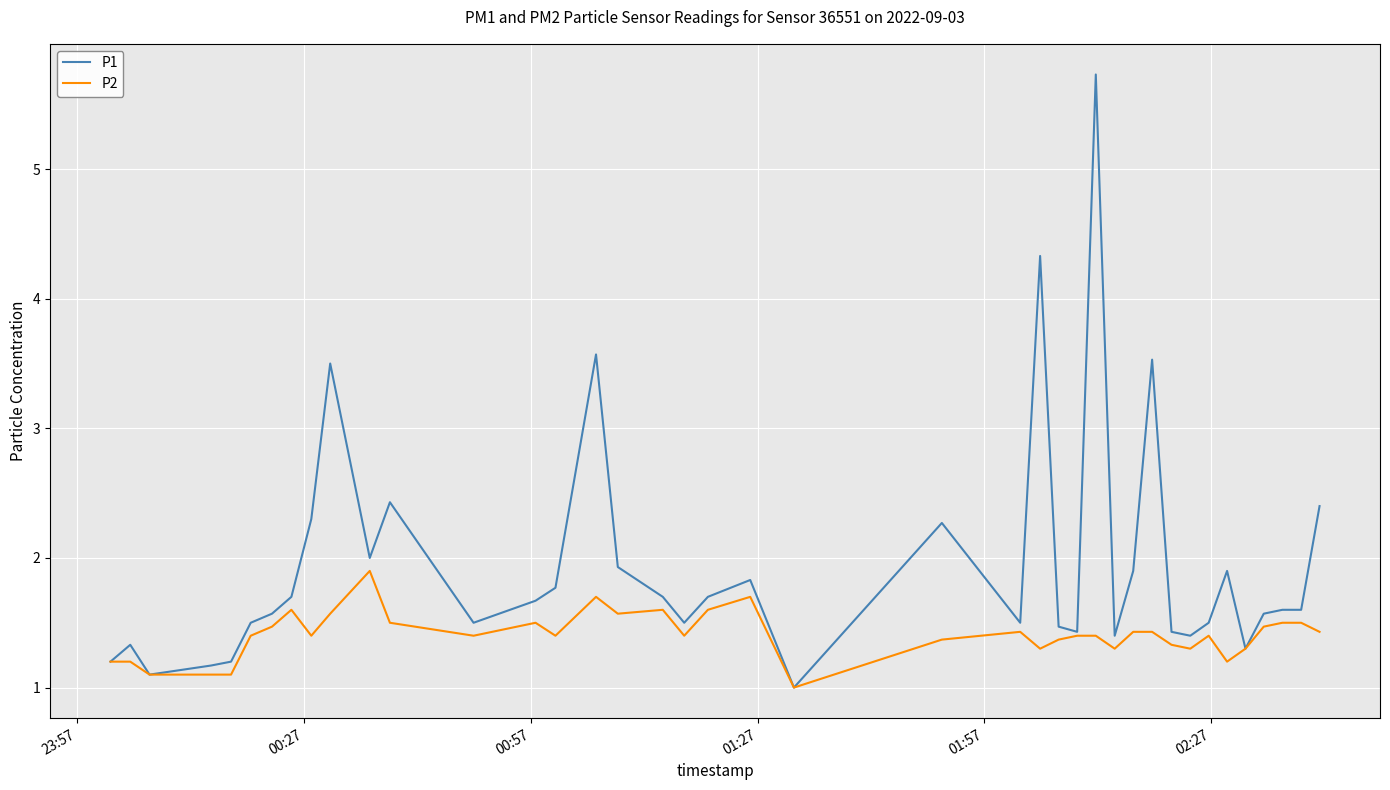

What is the minimum value for P1?

1.0